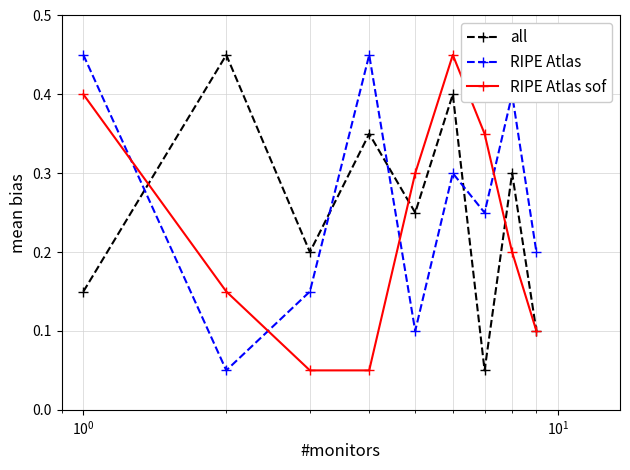

What is the value of the all point at the 6th from the left?

0.4